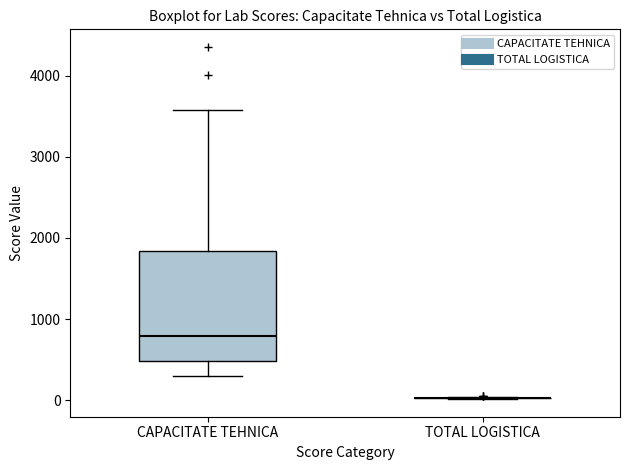

Reading left to right, read every box against the y-axis: the position of its median line, the range the box covers, and the ends of its whiskers. The values are not printed on the chart, so give them approximately, as read against the axis.

CAPACITATE TEHNICA: median 800, box 500 to 1800, whiskers 300 to 3600
TOTAL LOGISTICA: box collapsed to a line at 0, whiskers 0 to 0